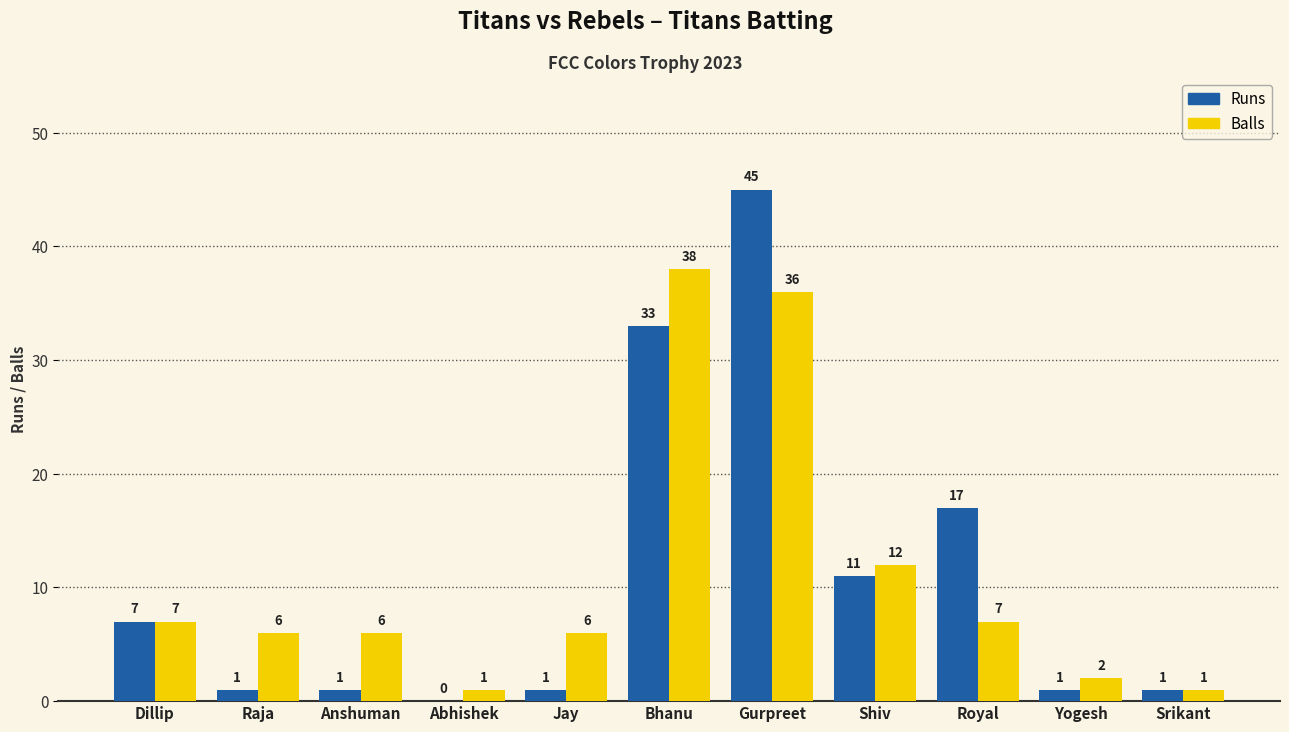

The value of Runs at Shiv is 18. True or false?

False